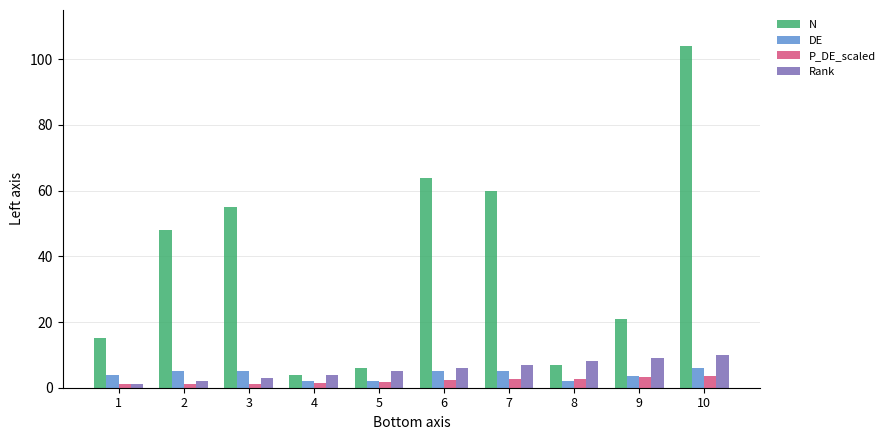

The value of N at 4 is 4.0. True or false?

True